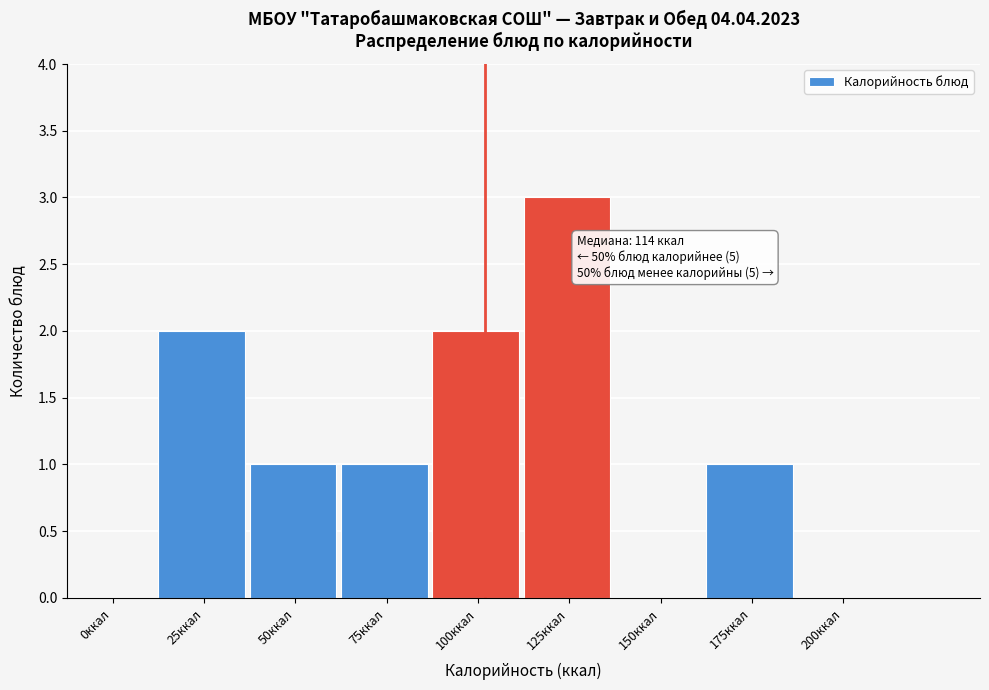

Reading right to left, extract all data points from this chart.

200ккал=0	175ккал=1	150ккал=0	125ккал=3	100ккал=2	75ккал=1	50ккал=1	25ккал=2	0ккал=0